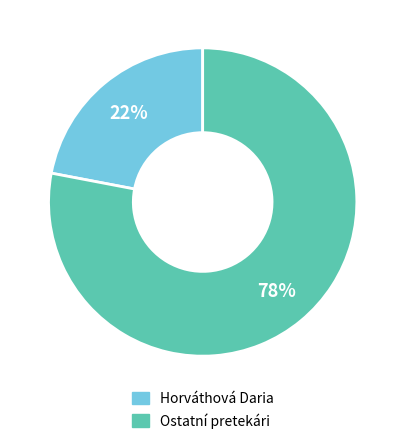

Is there any slice that represents more than half of the pie?

Yes